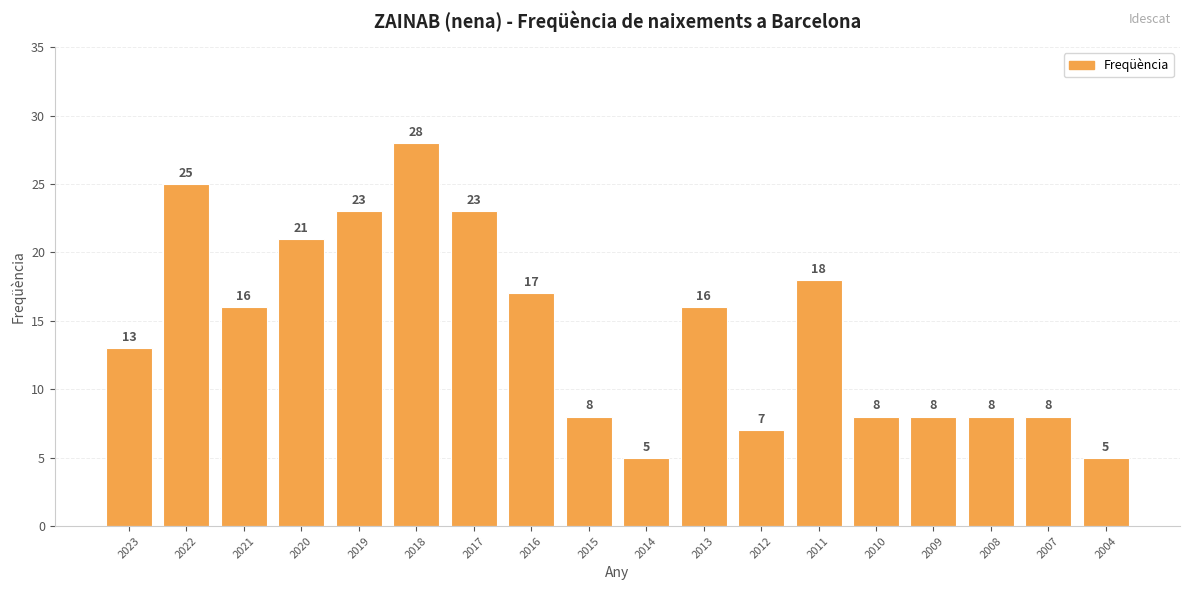

What is the approximate value at 2013?

16